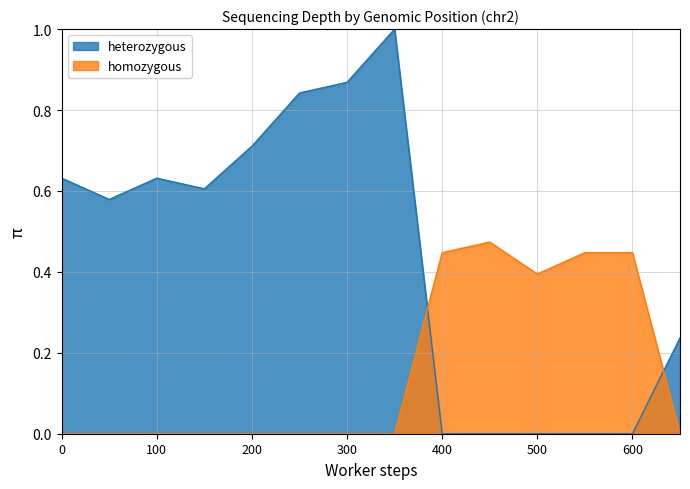

Which series has the widest spread of values?

heterozygous